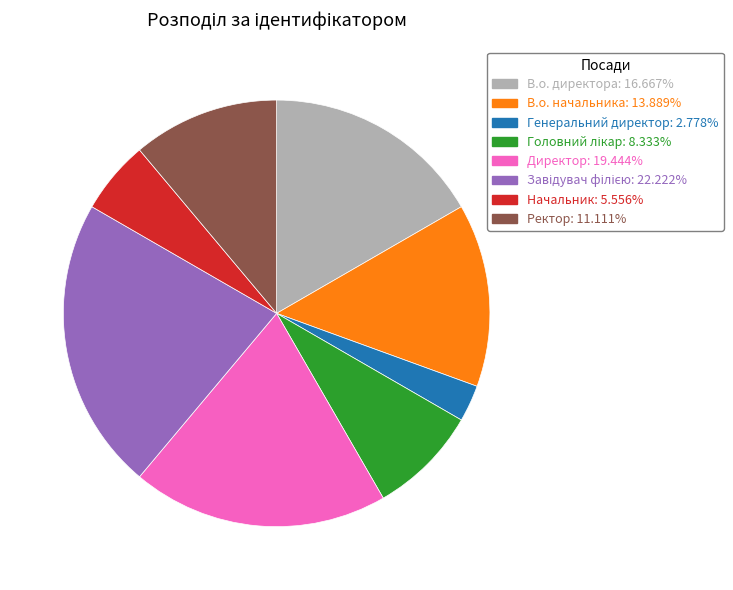

How many slices are in this pie chart?

8